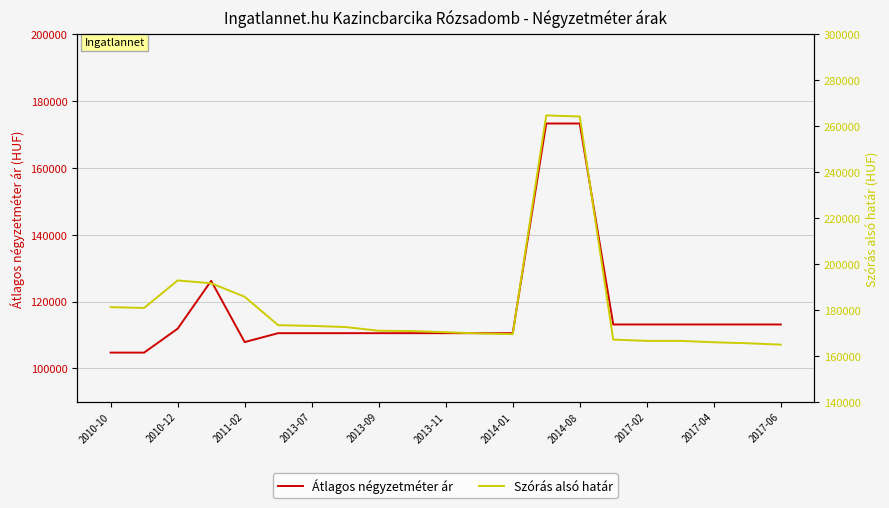

Reading right to left, transcribe all the data shown in this chart.

Átlagos négyzetméter ár: 113157	113157	113157	113157	113157	113157	173333	173333	110555	110555	110555	110555	110555	110555	110555	110555	107894	126219	111897	104736	104736
Szórás alsó határ: 164903	165499	165938	166541	166541	167108	264263	264728	169488	169788	170305	170824	170955	172581	173070	173383	185756	191636	192867	180883	181244